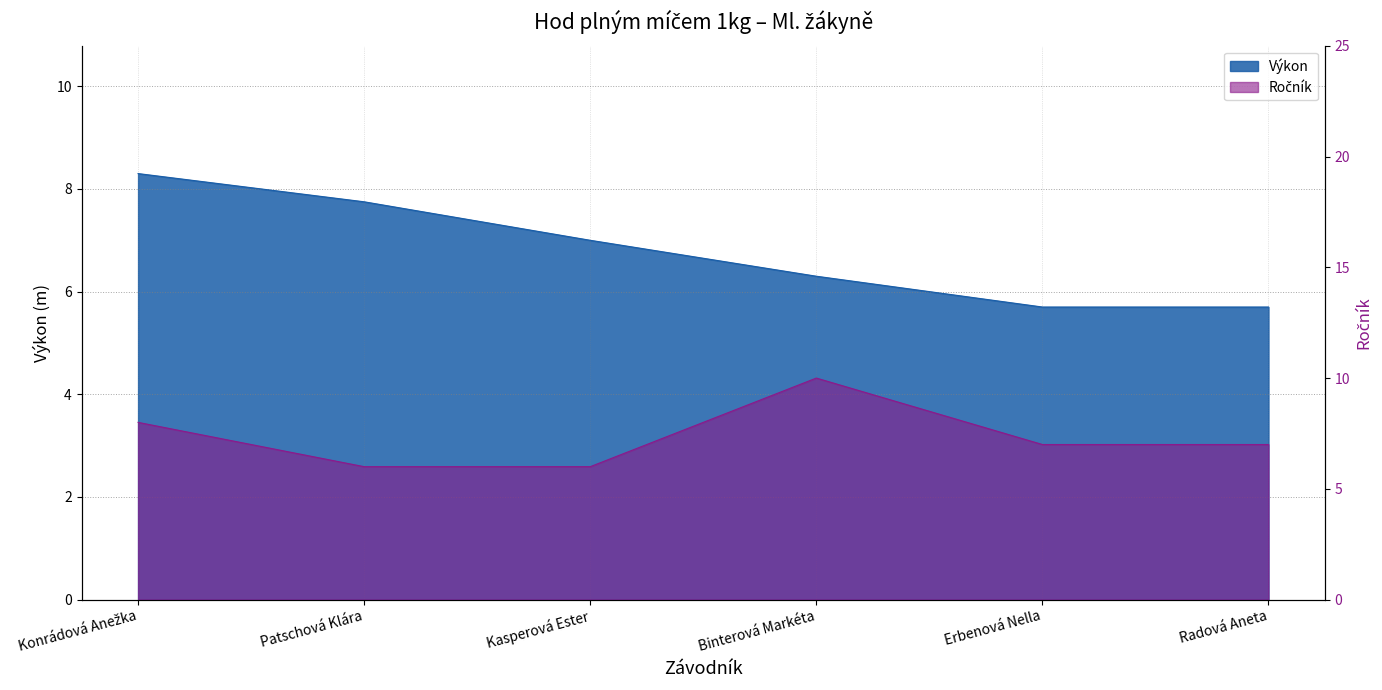

Which category has the lowest value across all series?

Erbenová Nella